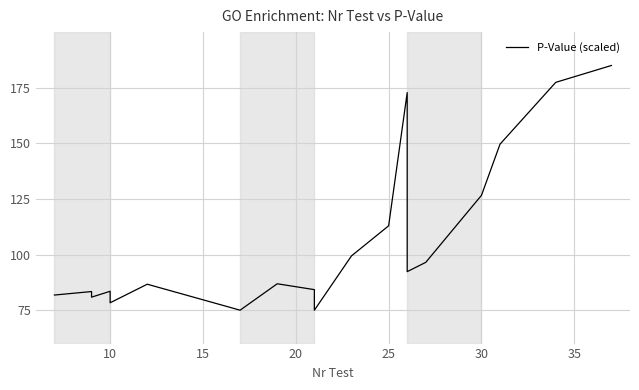

What is the value of the 20th point from the left?

185.0